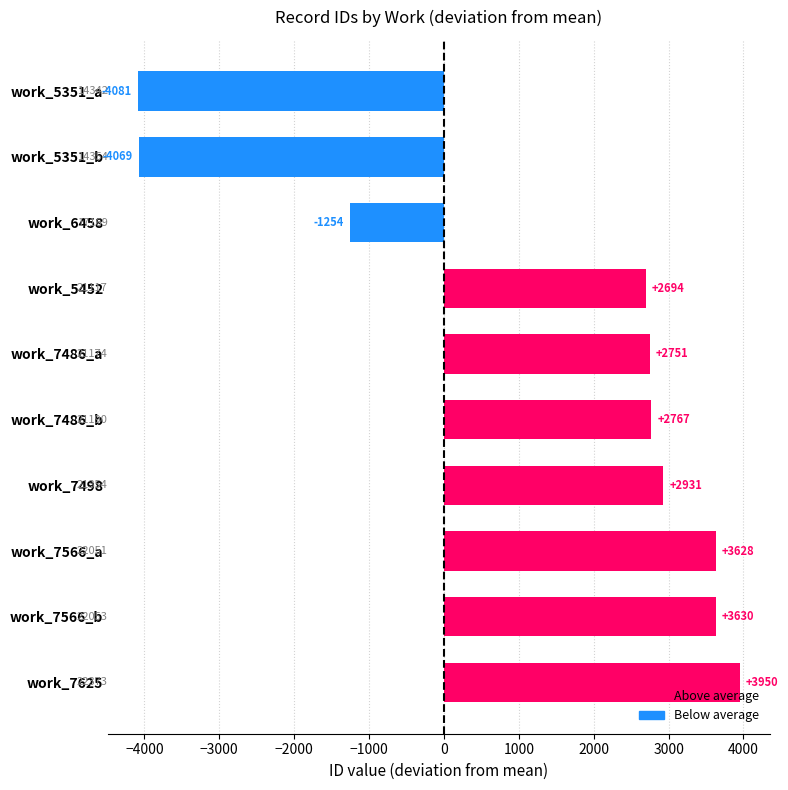

What is the label of the 3rd bar from the top?

work_6458